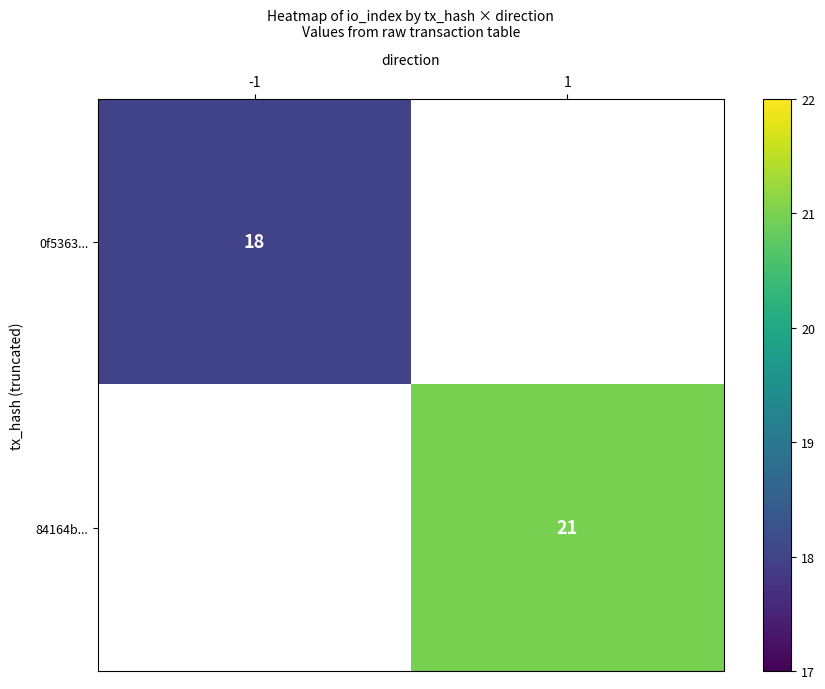

What is the minimum value shown in the chart?

18.0